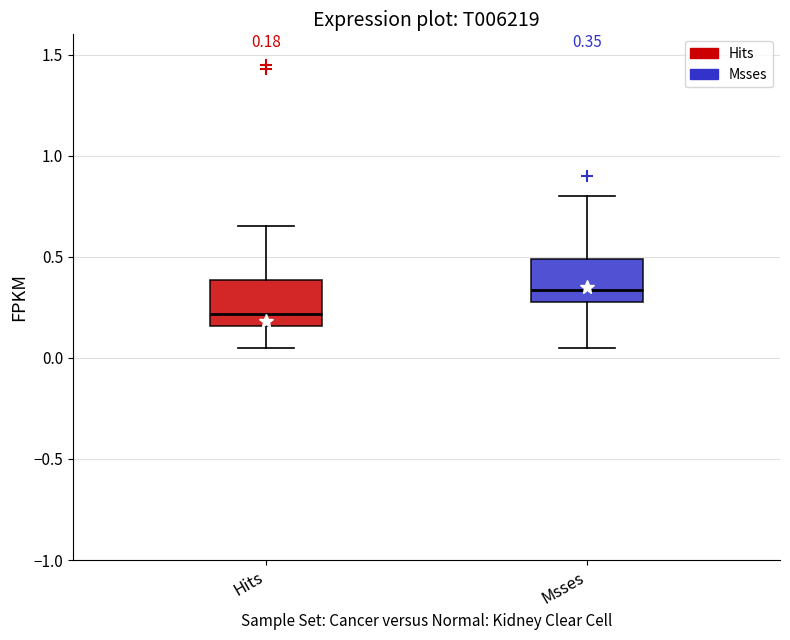

Which box has the highest median line?

Msses